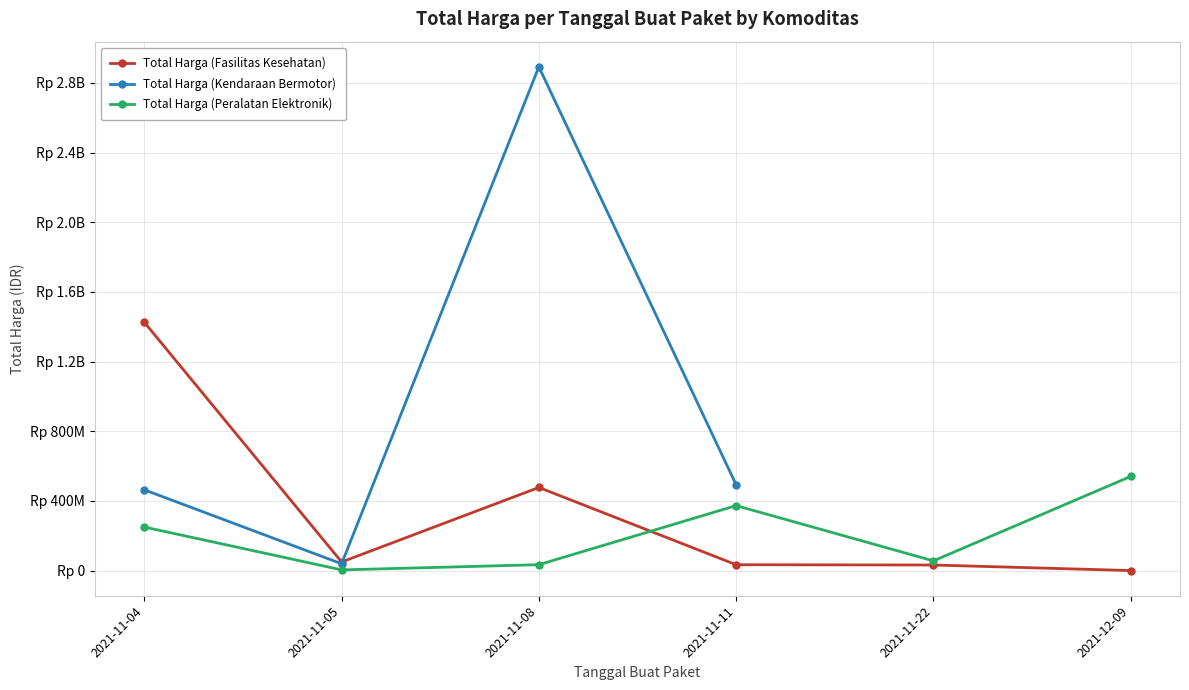

At which label is Total Harga (Fasilitas Kesehatan) closest to 713222887?

2021-11-08